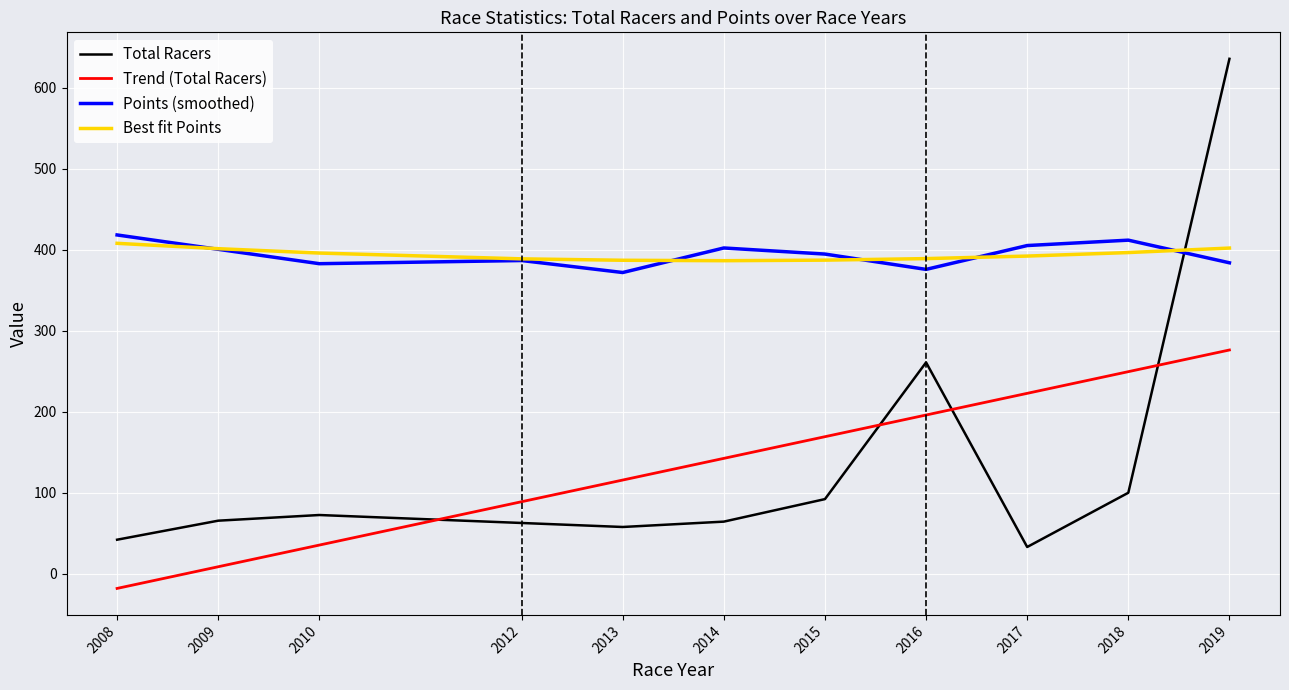

Is the value of Points at 2018 greater than the value of Total Racers at 2015?

Yes